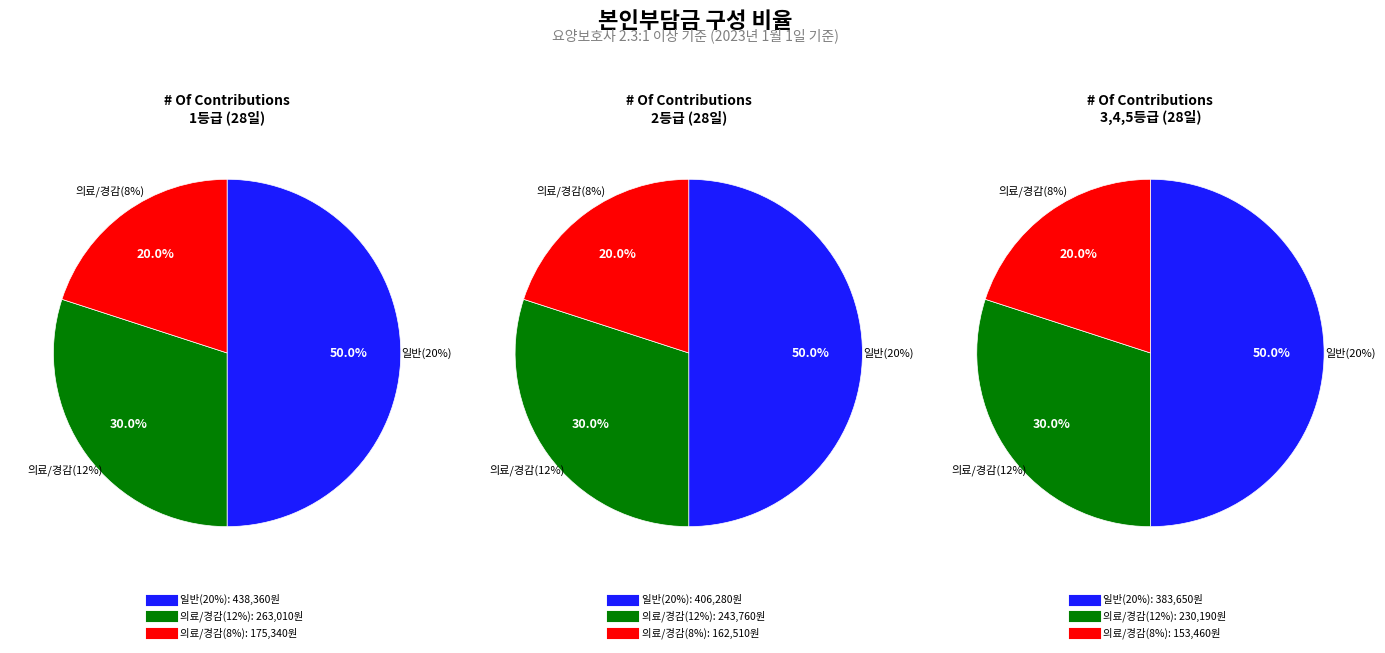

True or false: 일반(20%) accounts for 50% of the total.

True